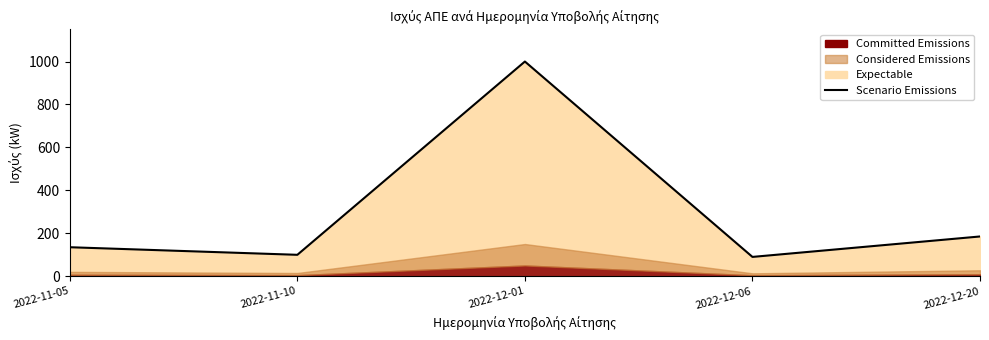

What is the label of the 5th point from the right?

2022-11-05